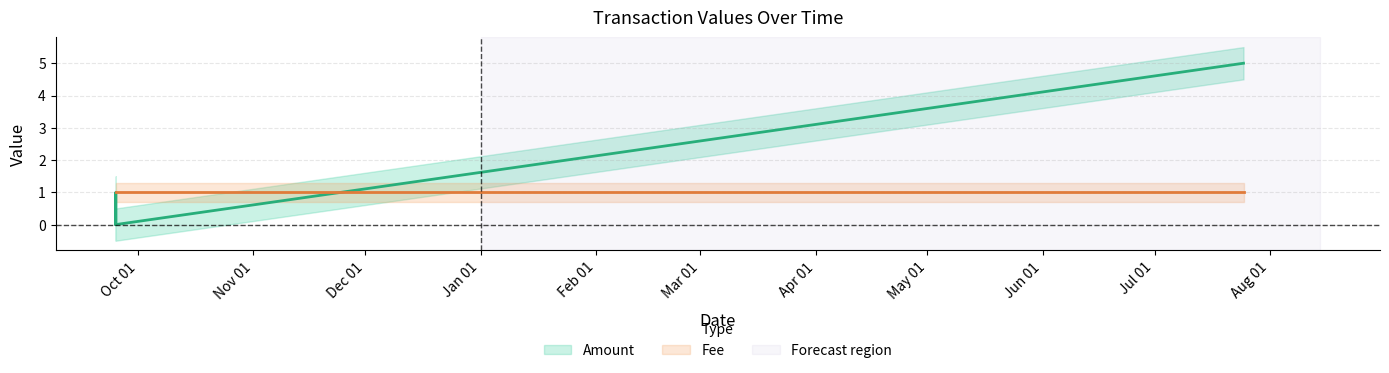

List the series in order of their overall mean, highest first.

Amount, Fee